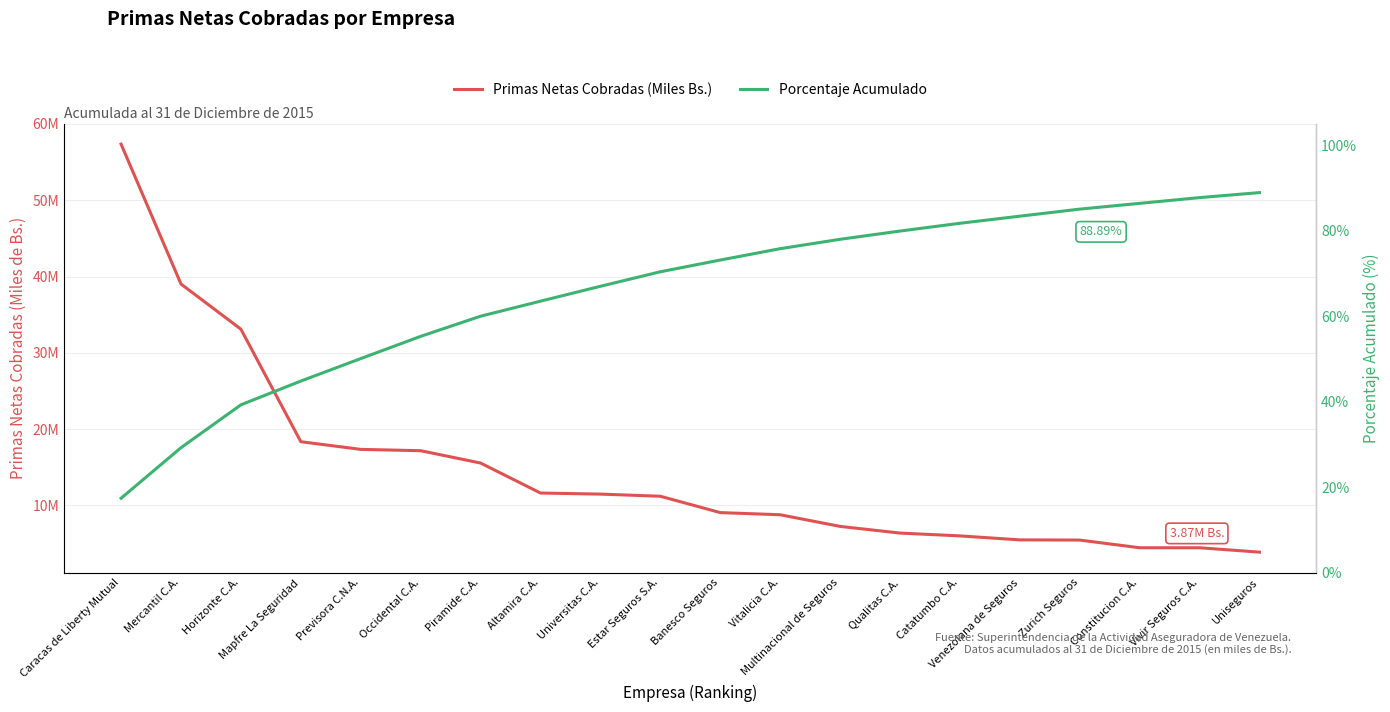

At which category is the sum across all series the highest?

Caracas de Liberty Mutual